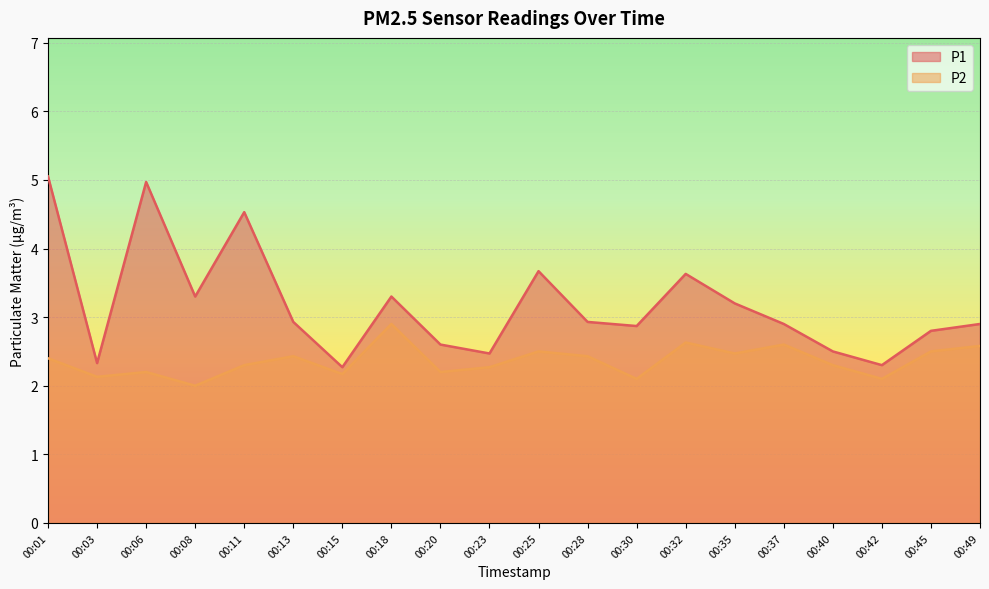

How many interior local peaks does the P1 series have?

5